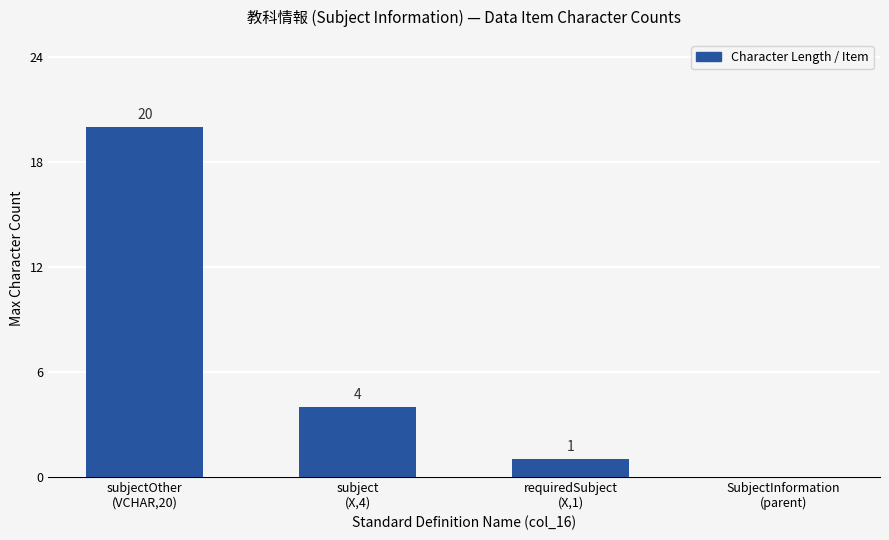

The chart shows a value of 12 at SubjectInformation
(parent). True or false?

False